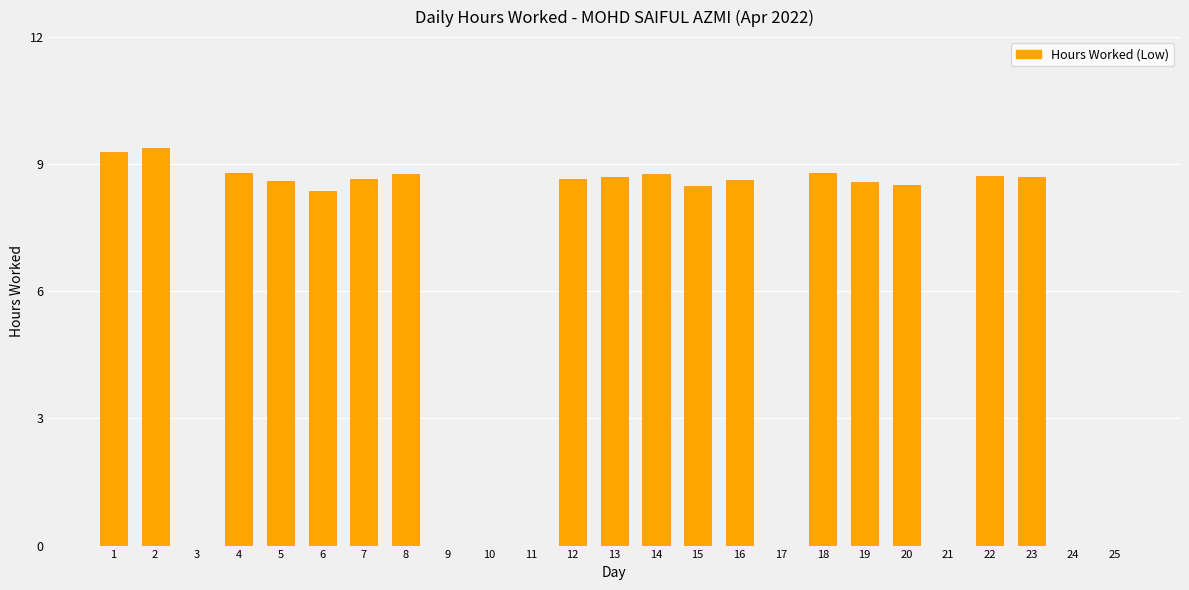

Is it true that the value at 7 is 8.7?

True